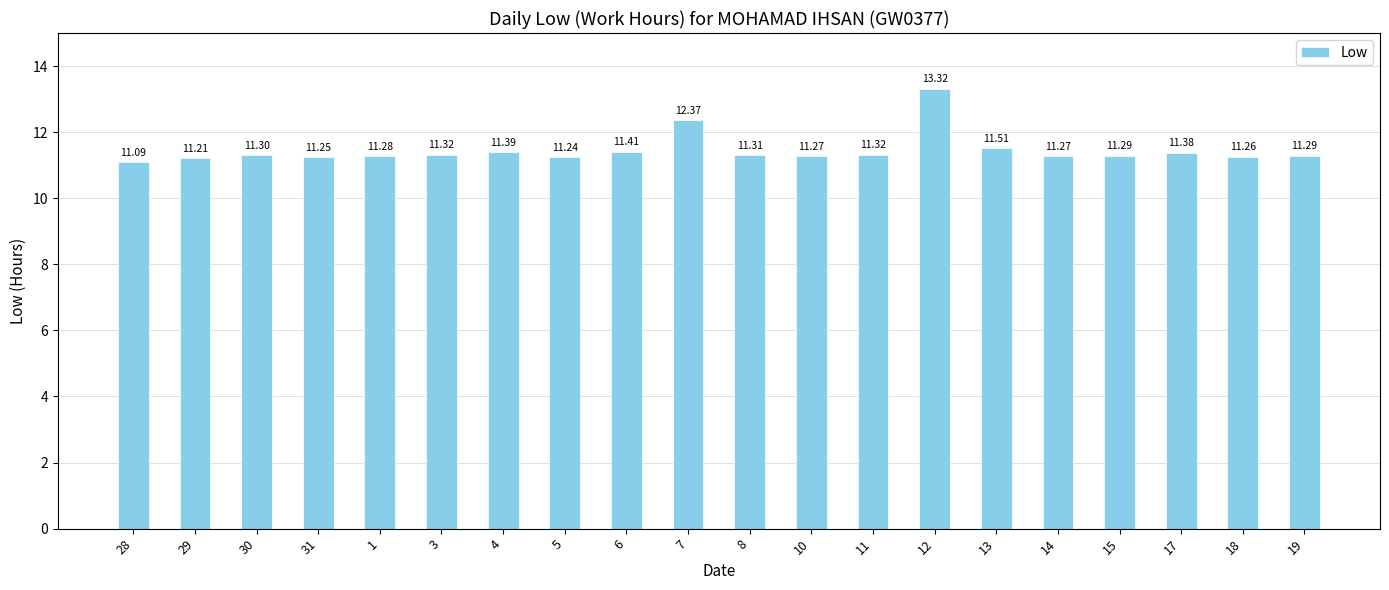

Between 11 and 15, which is larger?

11